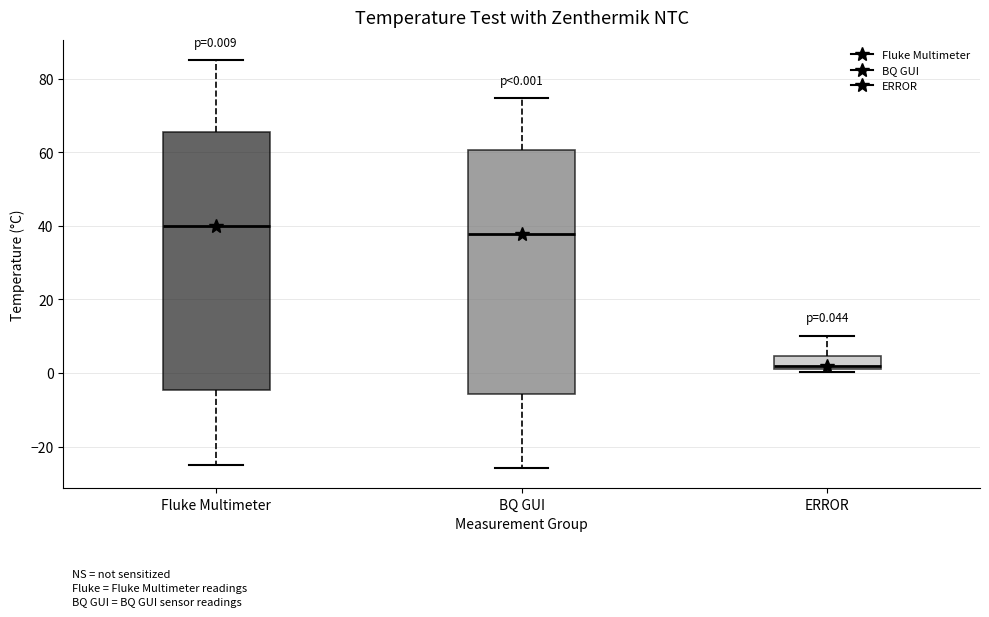

Which box's median line is the highest?

Fluke Multimeter